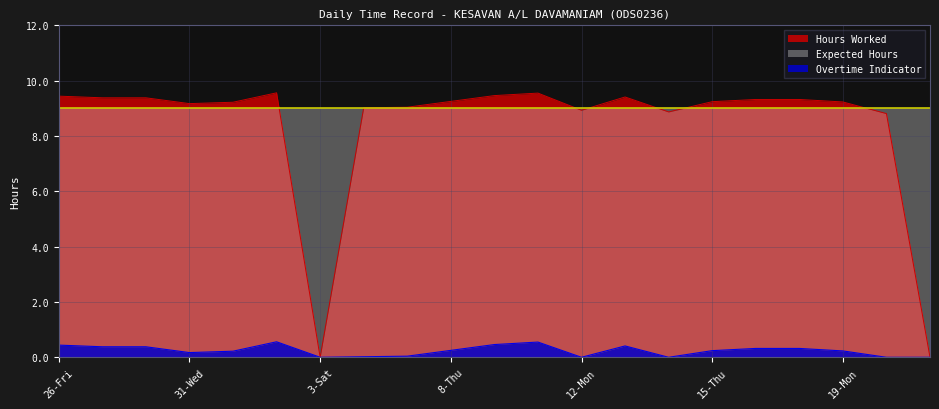

What is the sum of all Hours Worked values?

175.6